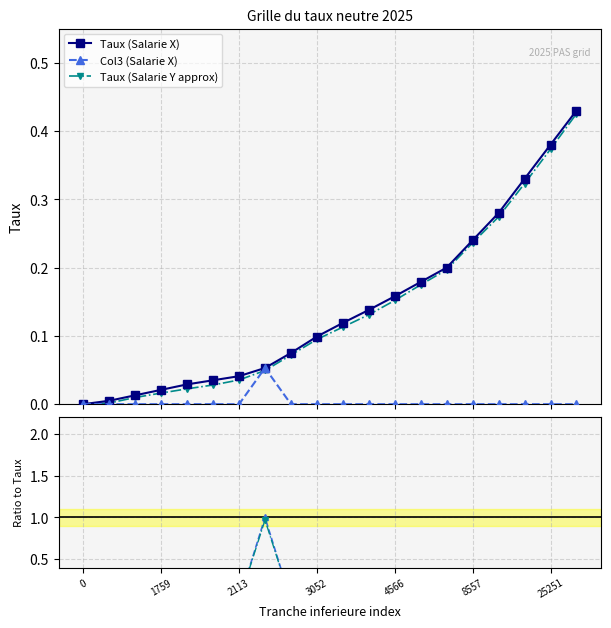

How many lines are shown in the chart?

5